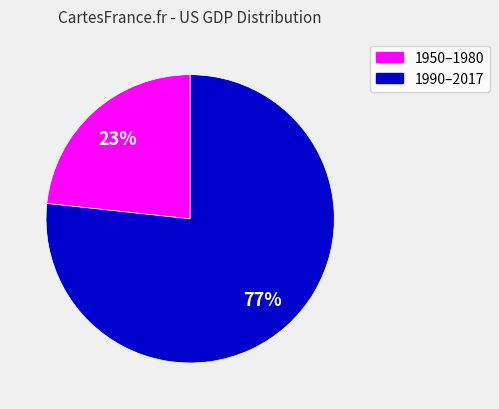

To the nearest percent, what is the average slice percentage?

50%